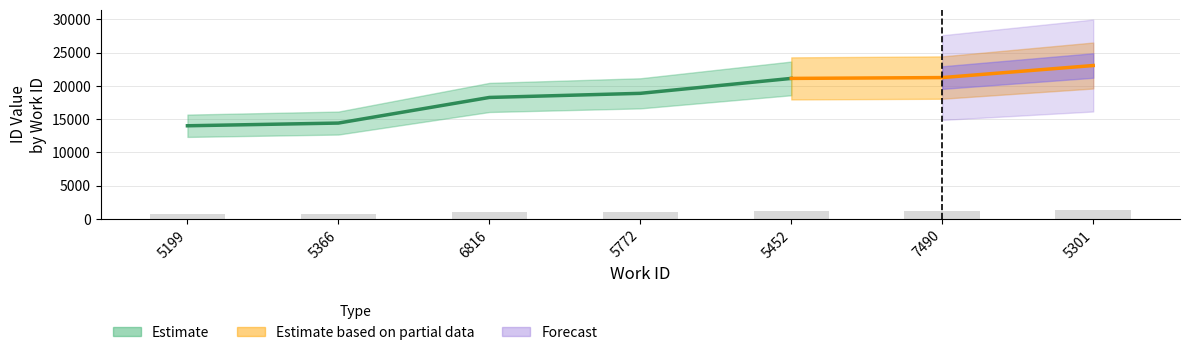

How many bars are there in total?

7